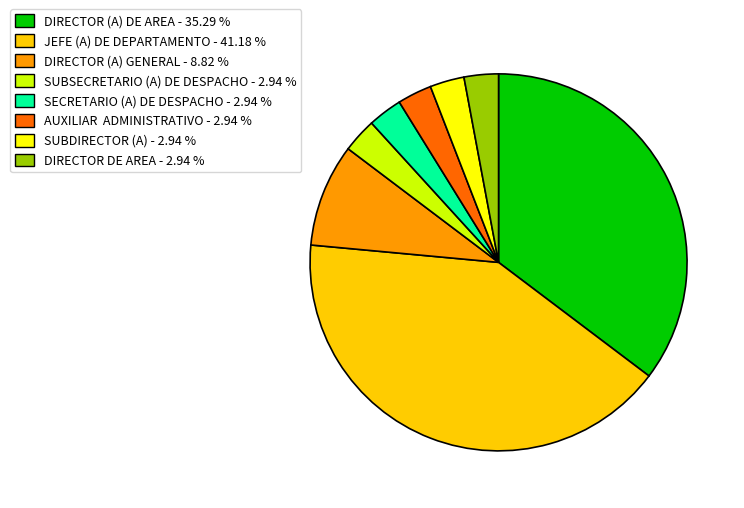

Which has a higher value, JEFE (A) DE DEPARTAMENTO or DIRECTOR DE AREA?

JEFE (A) DE DEPARTAMENTO